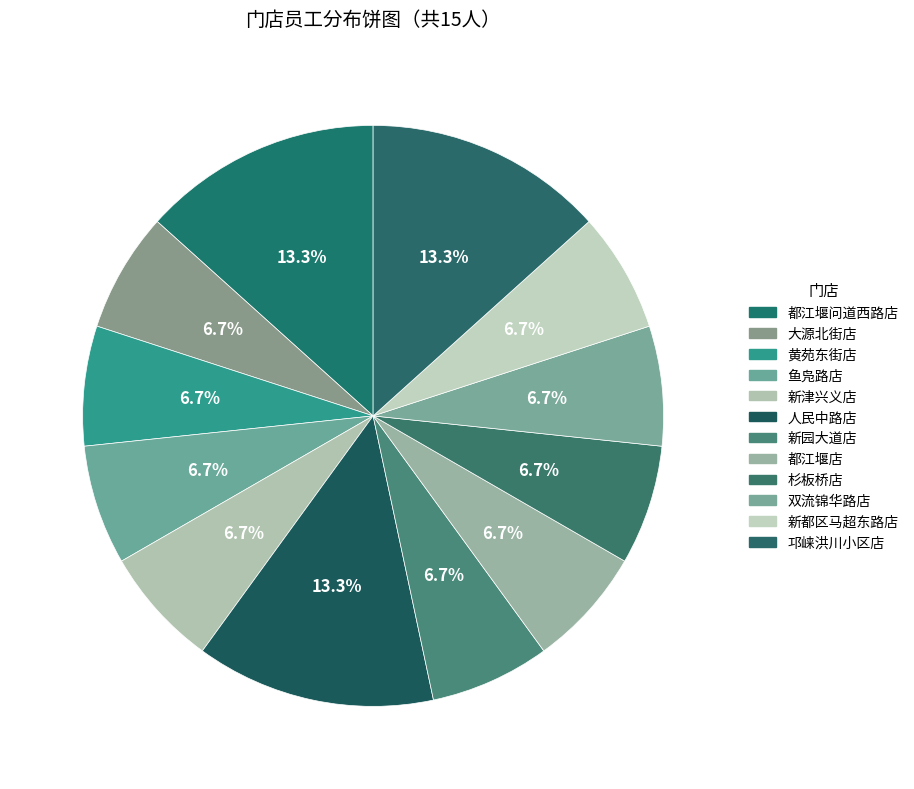

How many segments does this pie chart have?

12